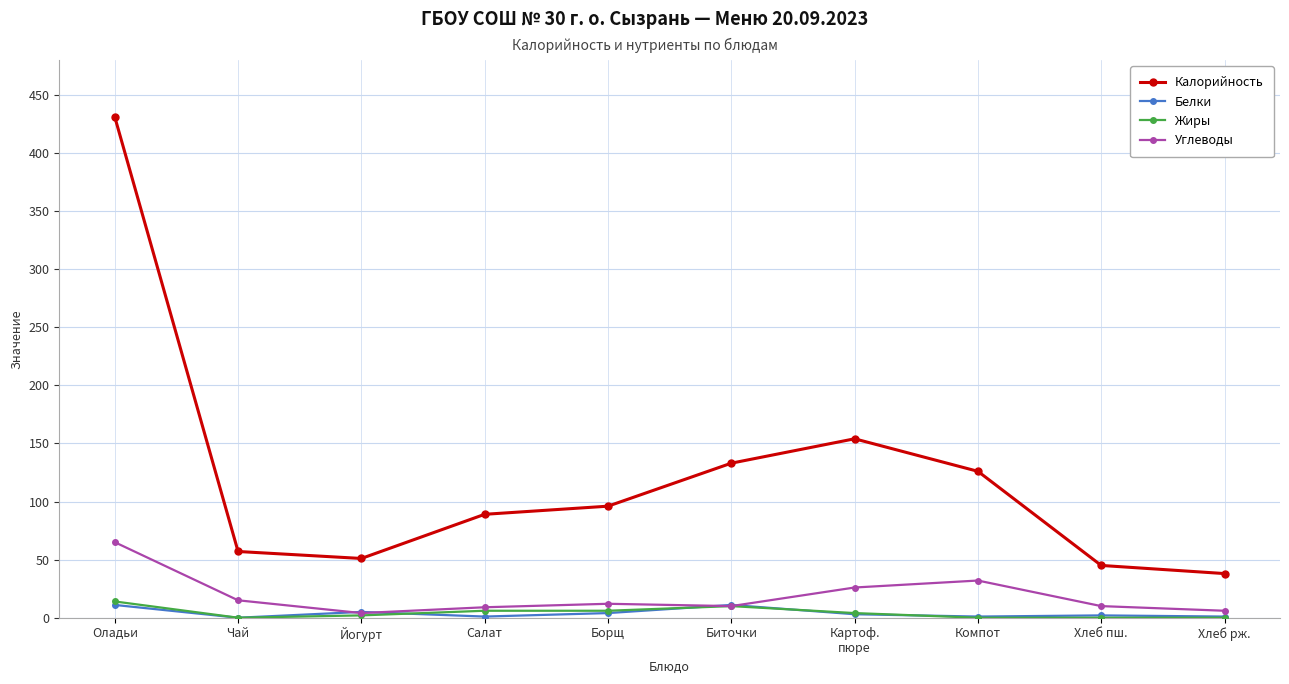

What is the value of the Белки point at the 10th from the left?

1